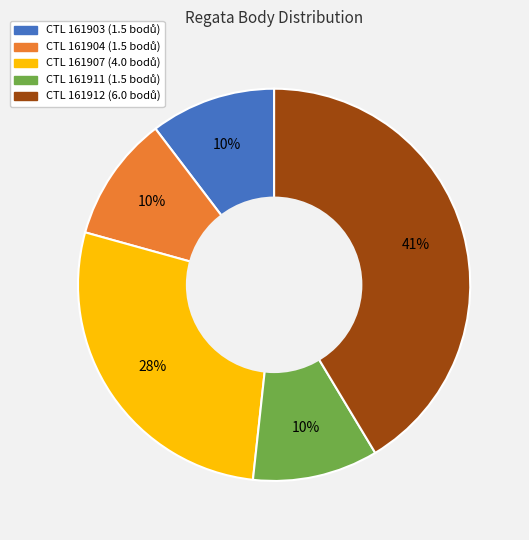

Count the number of slices in the pie.

5